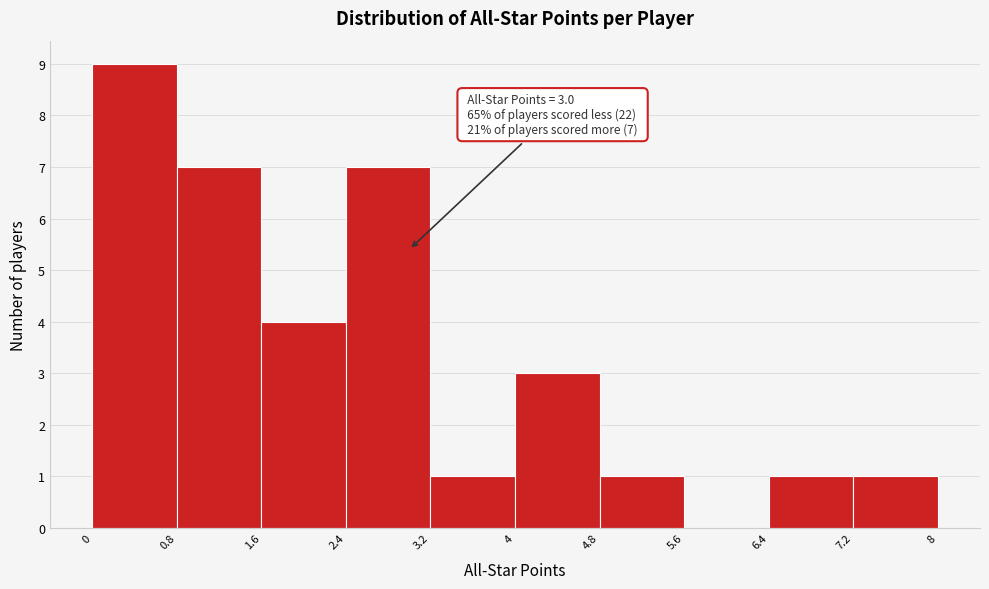

Which range on the x-axis has the tallest bar?

0 to 0.8